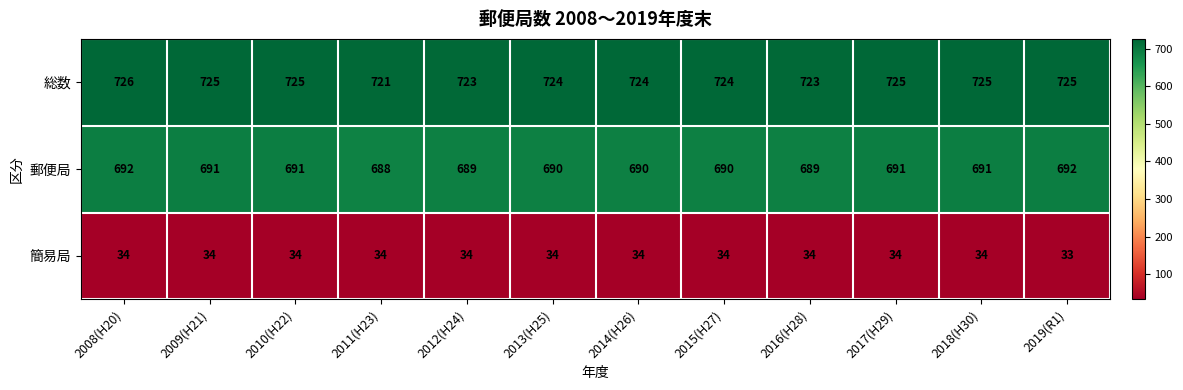

At which category is the sum across all series the highest?

2008(H20)